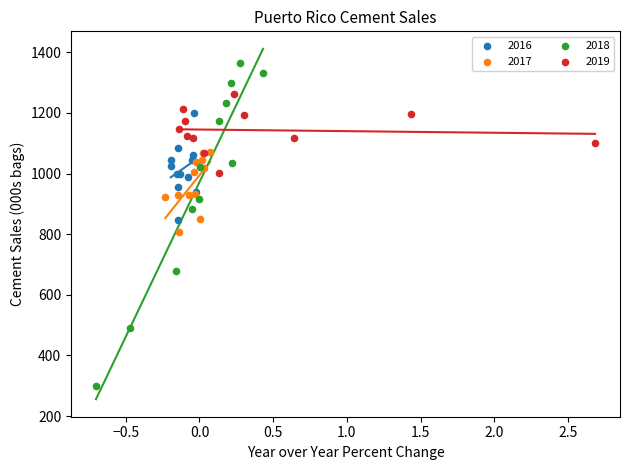

Which series reaches the minimum Y coordinate?

2018